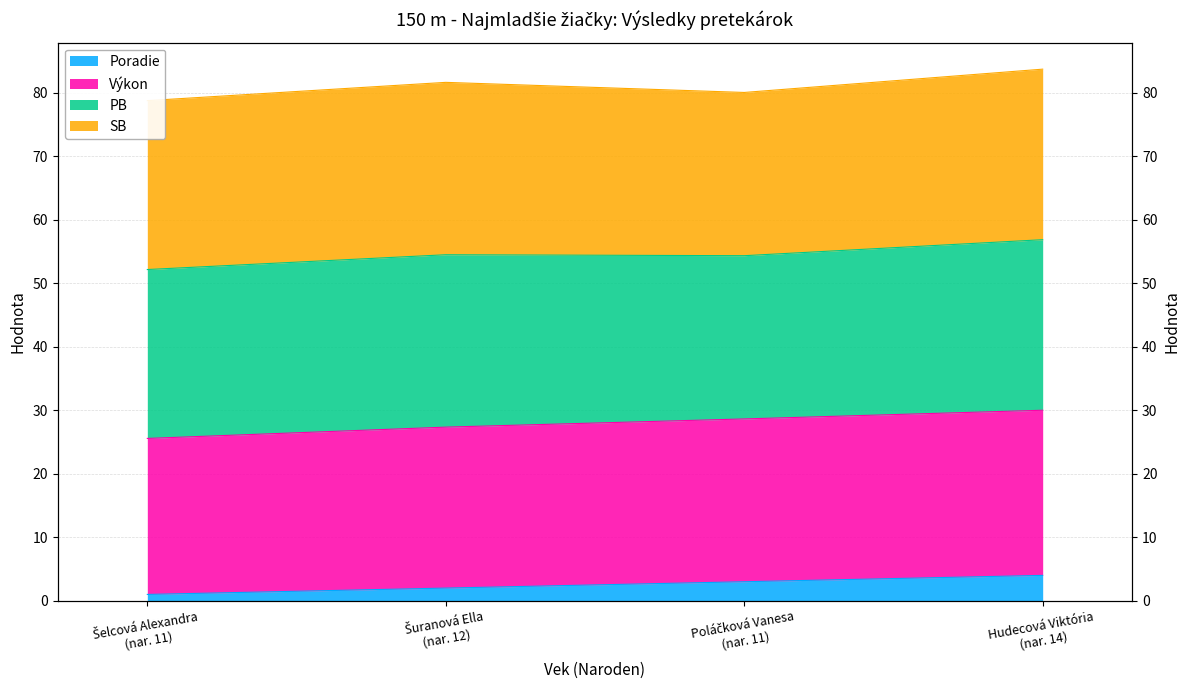

At which label does Výkon reach its peak?

Hudecová Viktória (nar. 14)